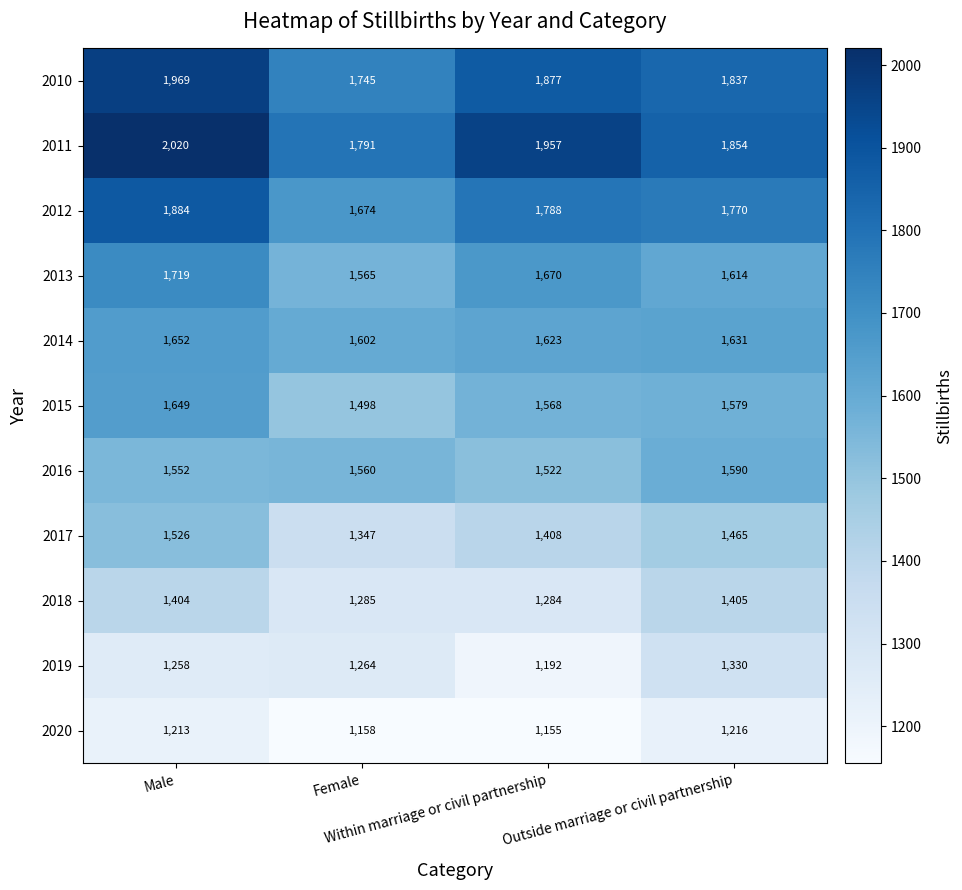

Which series has the largest range (max minus min)?

2011